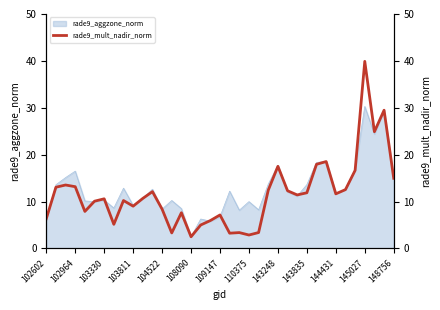

How many points are lower than both their immediate neighbors (excluding endpoints)?

10